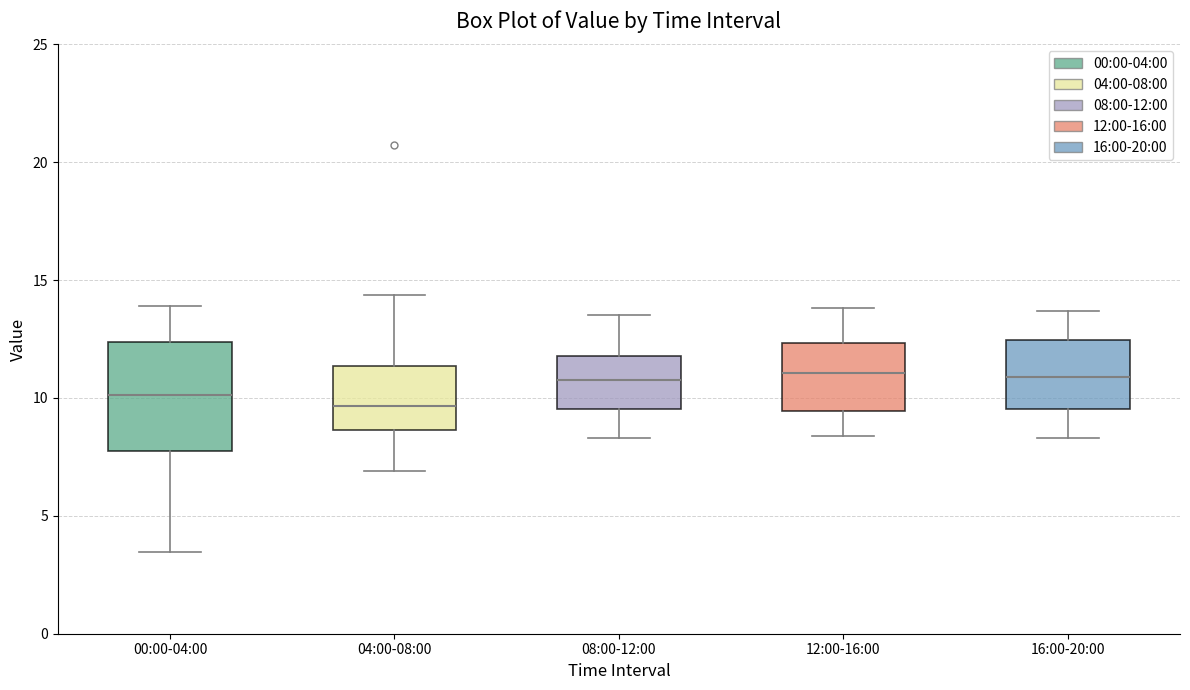

Where does the median line of the box for 00:00-04:00 sit on the y-axis? The values are not printed on the chart, so give them approximately, as read against the axis.

10.0